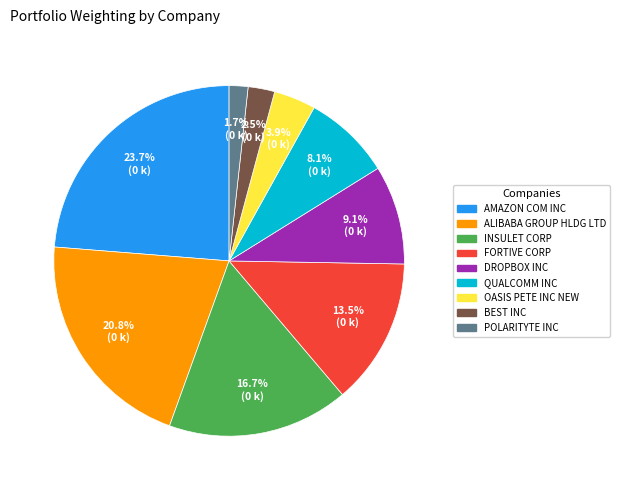

What percentage do INSULET CORP and FORTIVE CORP together represent?

30.2%